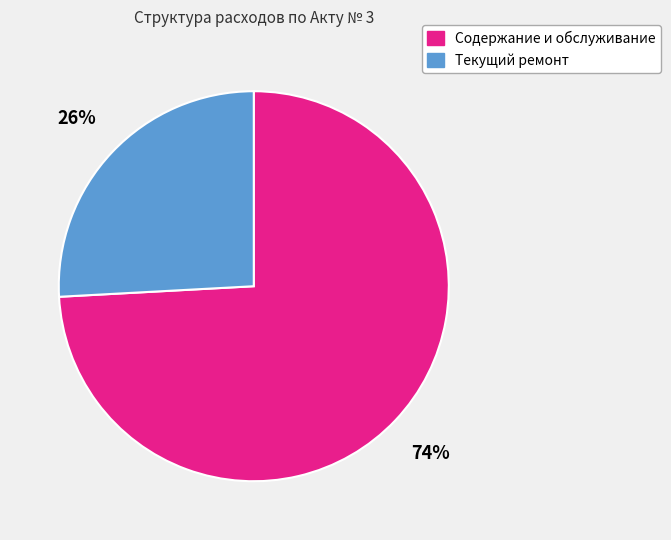

Rank the categories by value from highest to lowest.

Содержание и обслуживание, Текущий ремонт